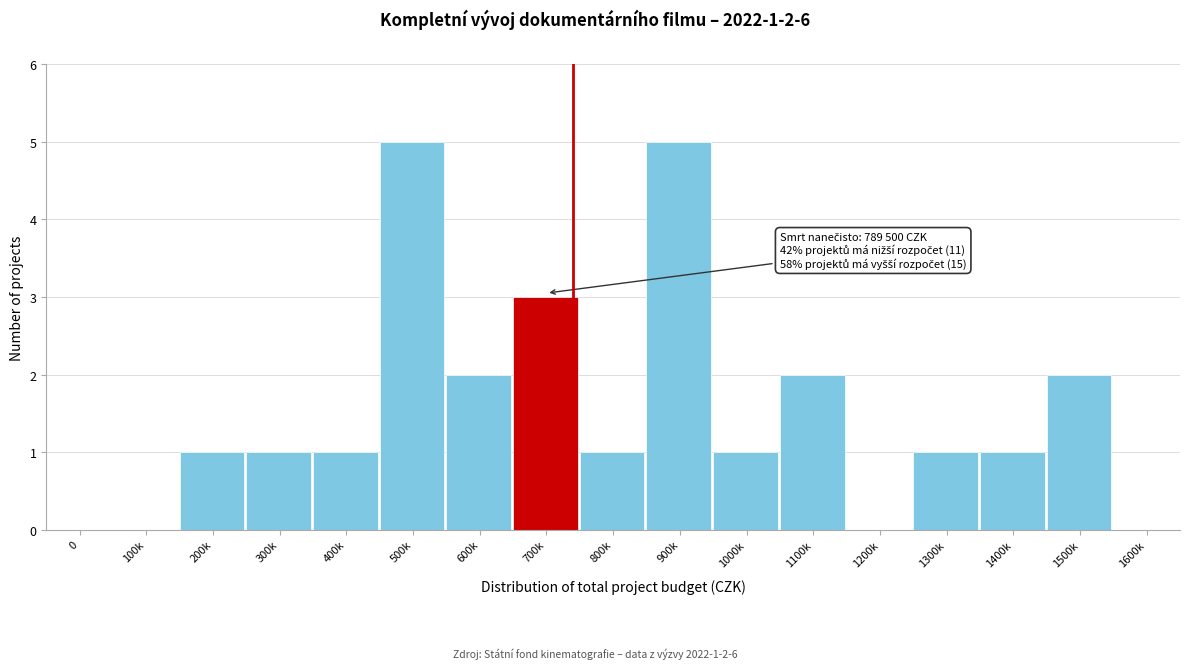

Reading left to right, what are all the values shown in this chart?

0=0	100k=0	200k=1	300k=1	400k=1	500k=5	600k=2	700k=3	800k=1	900k=5	1000k=1	1100k=2	1200k=0	1300k=1	1400k=1	1500k=2	1600k=0